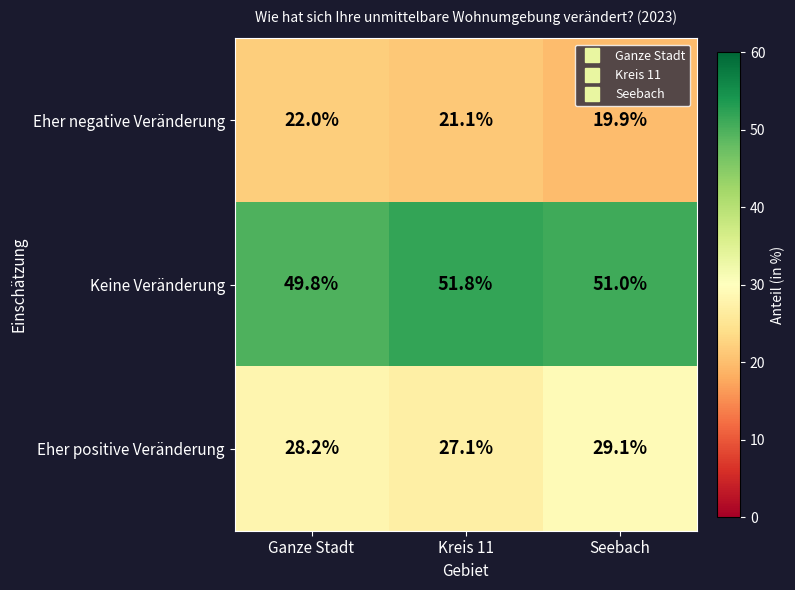

Where does the Eher positive Veränderung series first go above 28?

Ganze Stadt